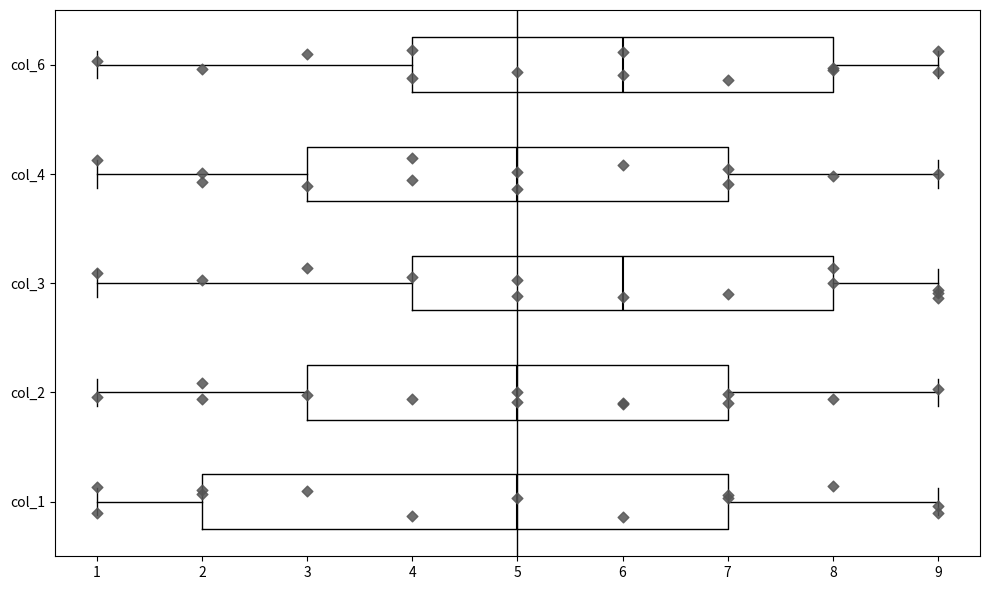

Reading bottom to top, read every box against the x-axis: the position of its median line, the range the box covers, and the ends of its whiskers. The values are not printed on the chart, so give them approximately, as read against the axis.

col_1: median 5, box 2 to 7, whiskers 1 to 9
col_2: median 5, box 3 to 7, whiskers 1 to 9
col_3: median 6, box 4 to 8, whiskers 1 to 9
col_4: median 5, box 3 to 7, whiskers 1 to 9
col_6: median 6, box 4 to 8, whiskers 1 to 9